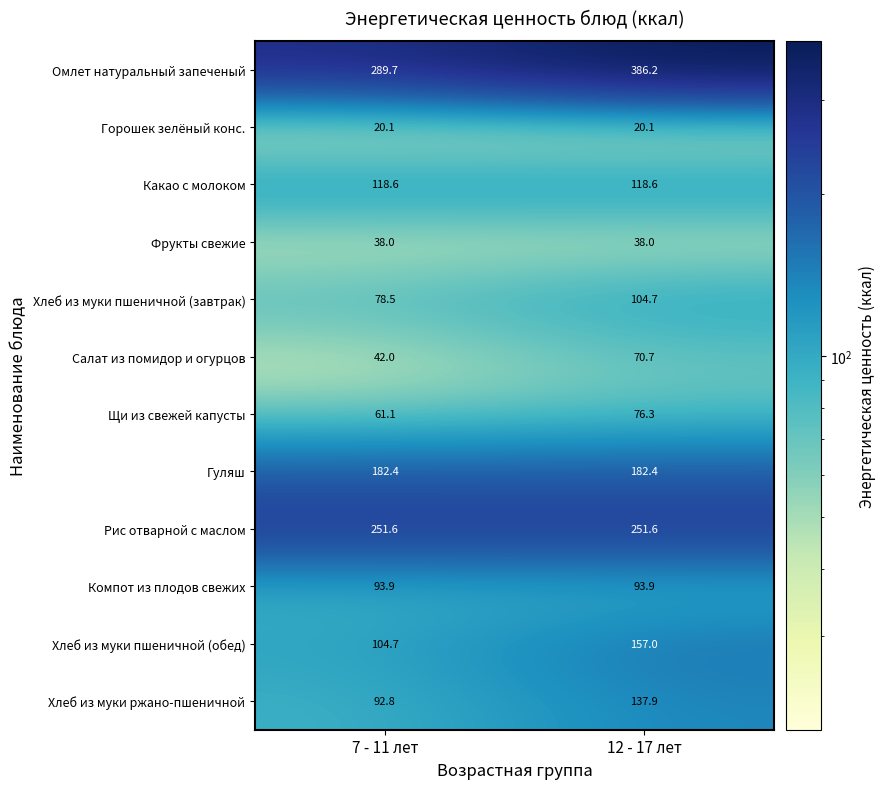

At which label is Хлеб из муки пшеничной (обед) closest to 130?

7 - 11 лет